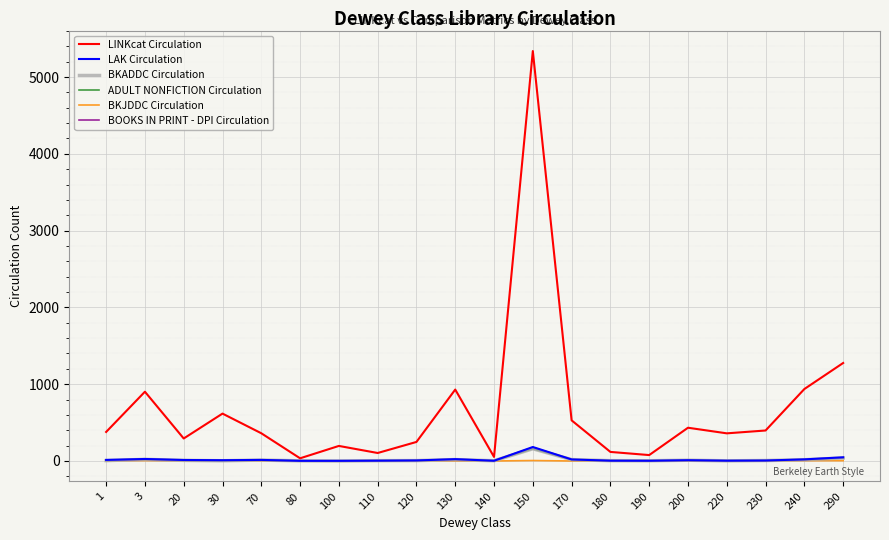

What is the value of the LINKcat Circulation point at the 1st from the left?

378